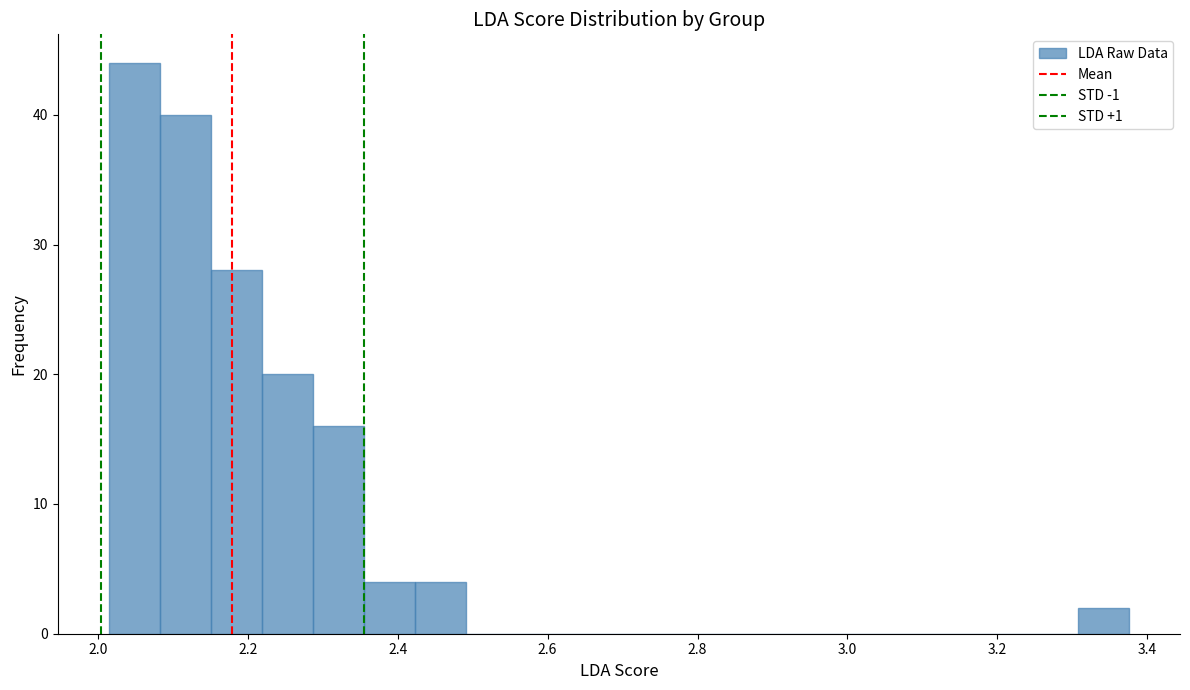

Read against the x-axis, roughly where is the centre of the tallest bar?

2.04